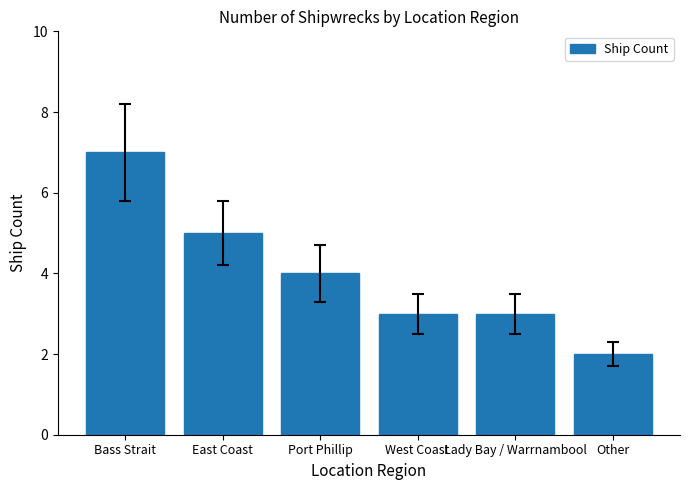

Does the chart contain stacked bars?

No